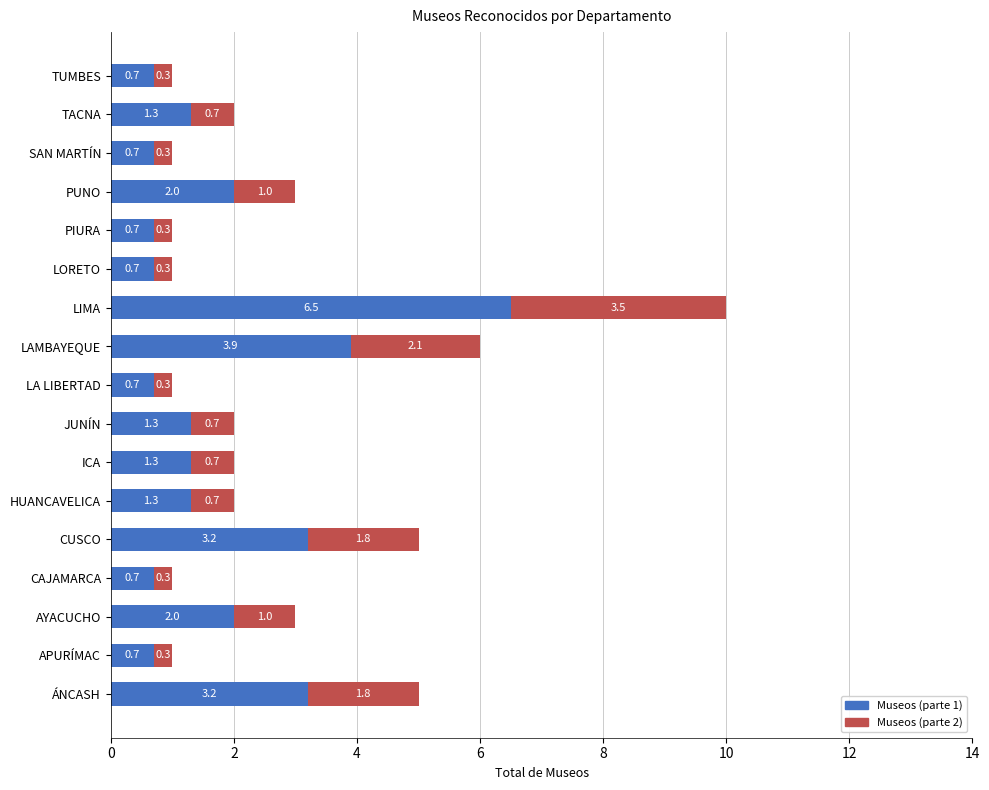

At which category is the sum across all series the highest?

LIMA